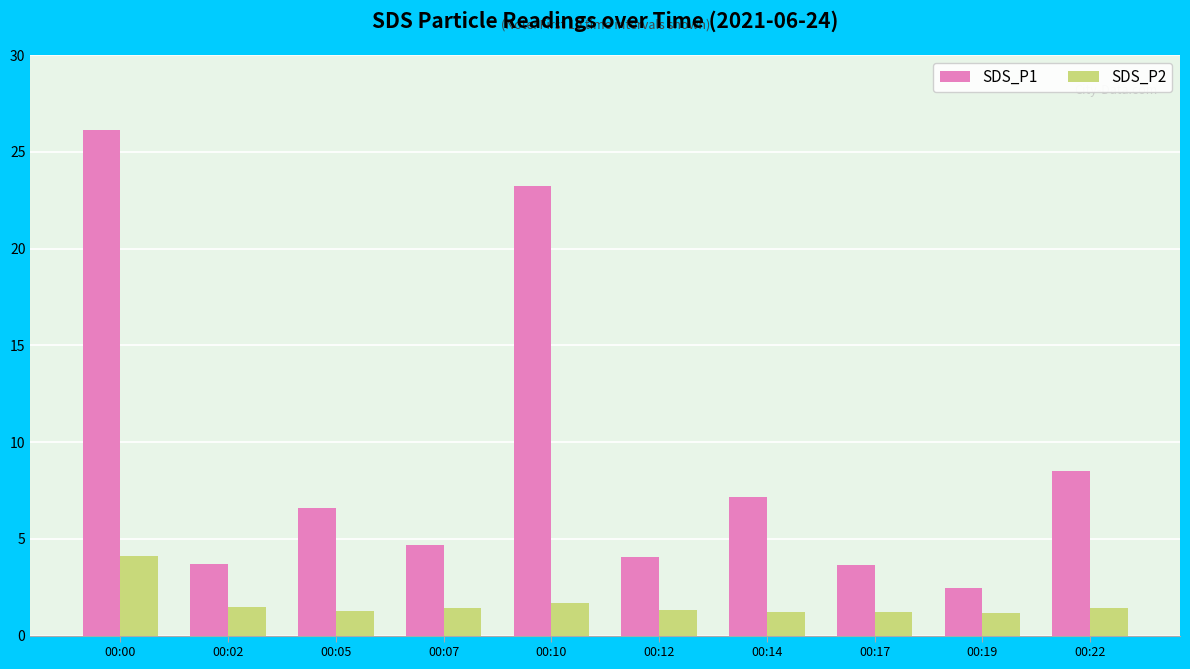

Rank the series by their average value, from highest to lowest.

SDS_P1, SDS_P2